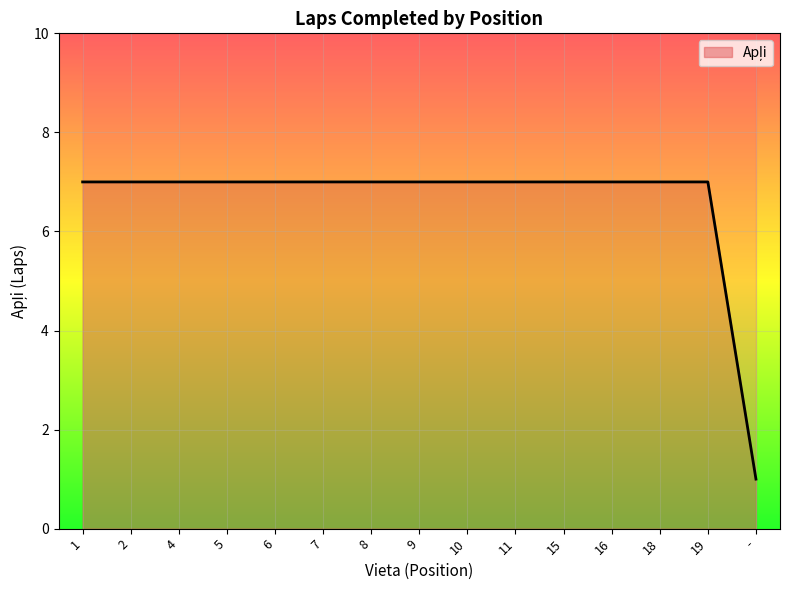

True or false: the data shows 7 at 15.

True